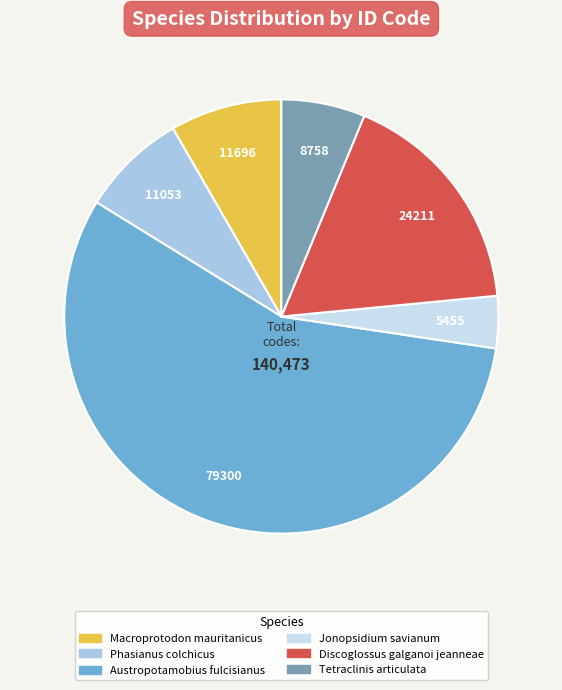

Count the number of slices in the pie.

6